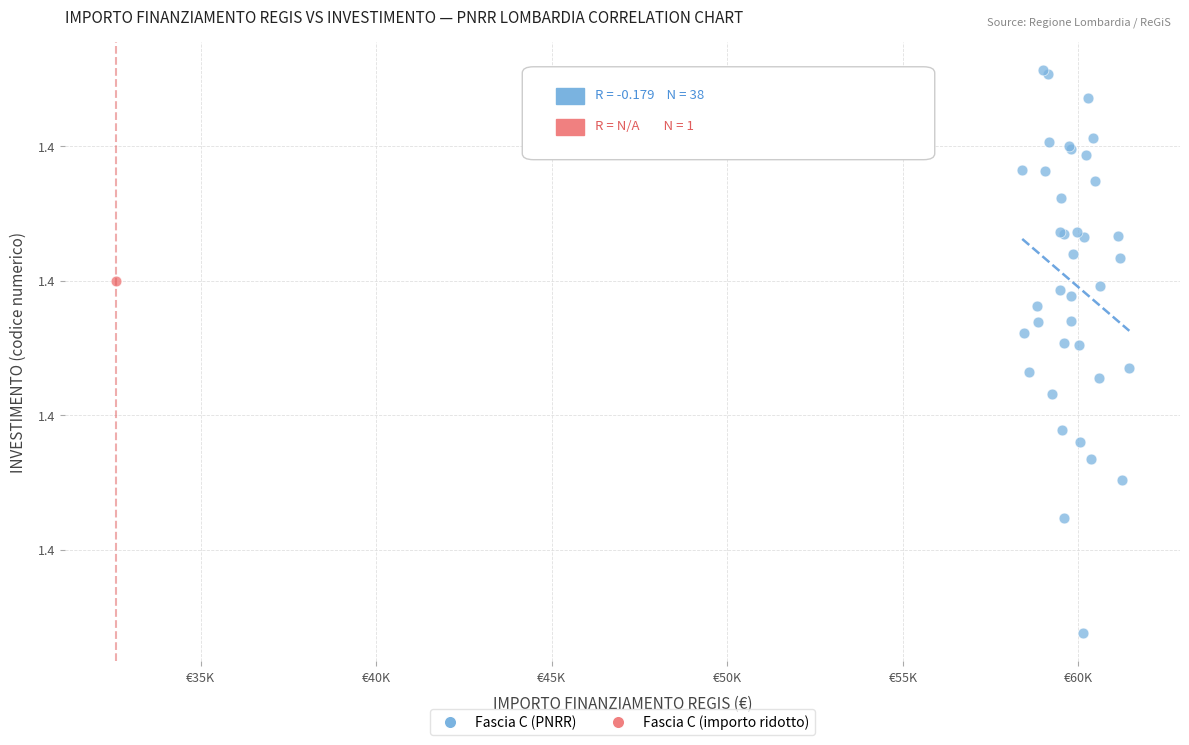

What are all the series names shown in the legend?

Fascia C (PNRR), Fascia C (importo ridotto)